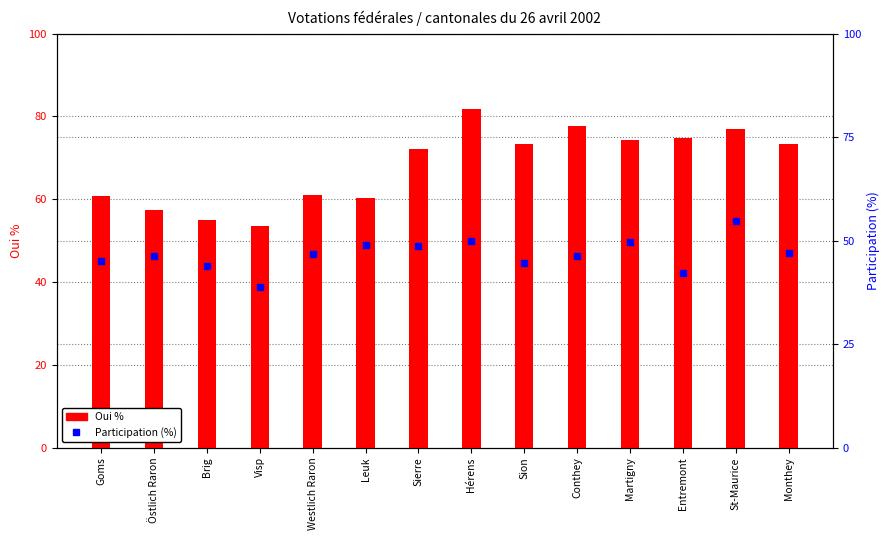

Read the Oui % value at Goms.

60.9